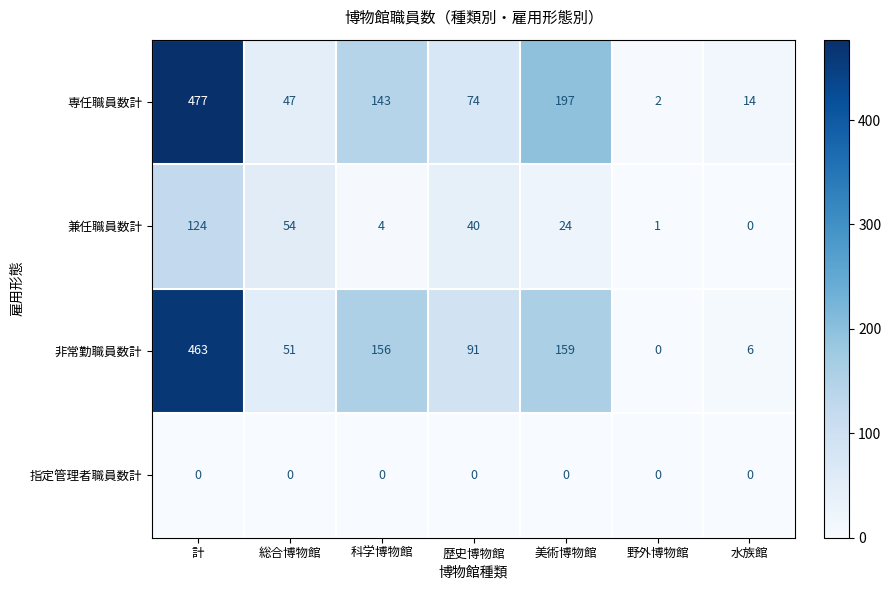

Reading left to right, list all the values displayed in this chart.

専任職員数計: 477	47	143	74	197	2	14
兼任職員数計: 124	54	4	40	24	1	0
非常勤職員数計: 463	51	156	91	159	0	6
指定管理者職員数計: 0	0	0	0	0	0	0